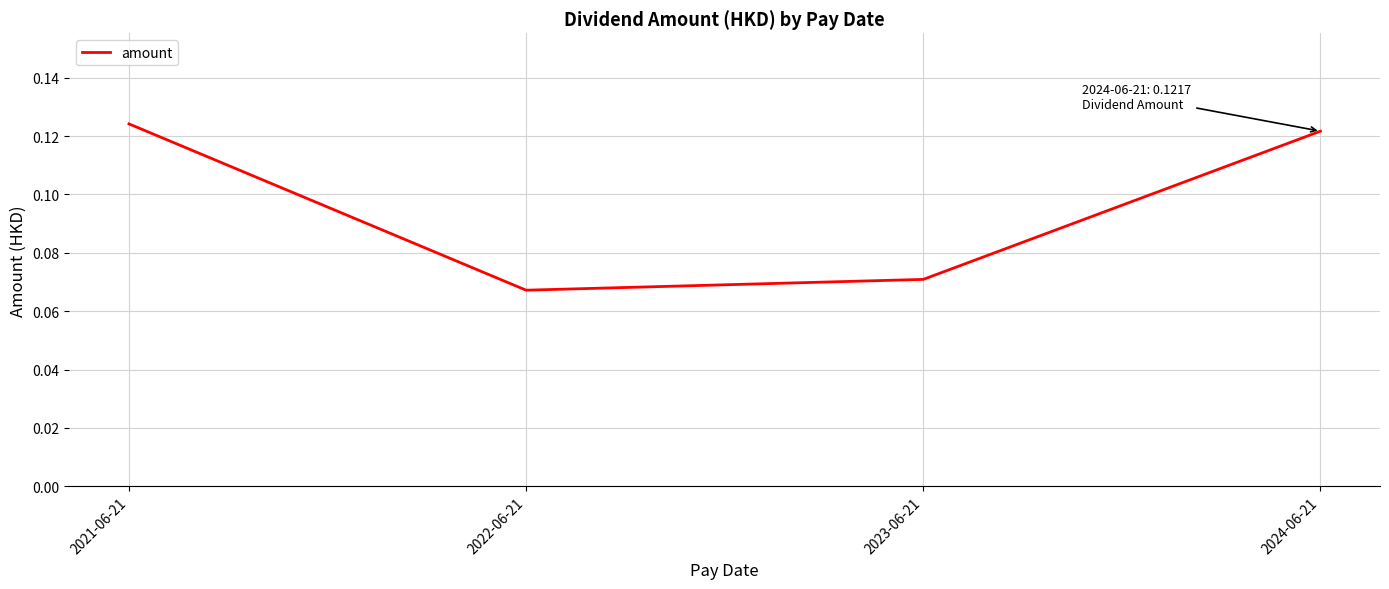

What is the sum of the values at 2021-06-21 and 2023-06-21?

0.2